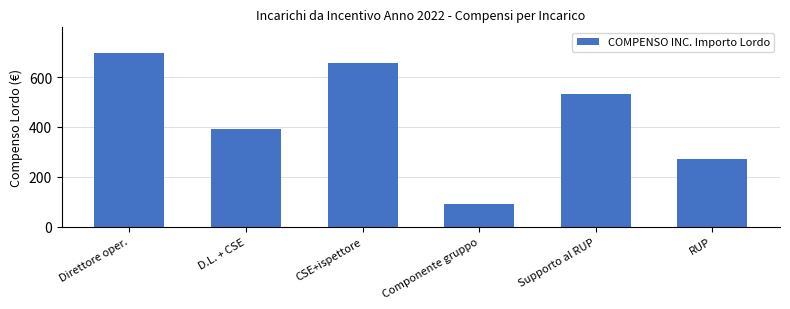

What is the sum of all values?

2637.3